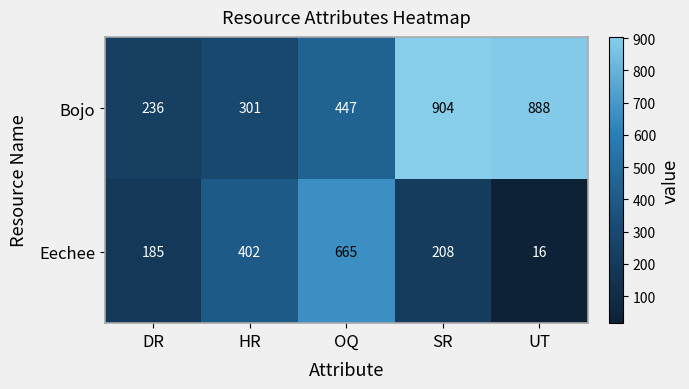

The value of Eechee at DR is 283. True or false?

False